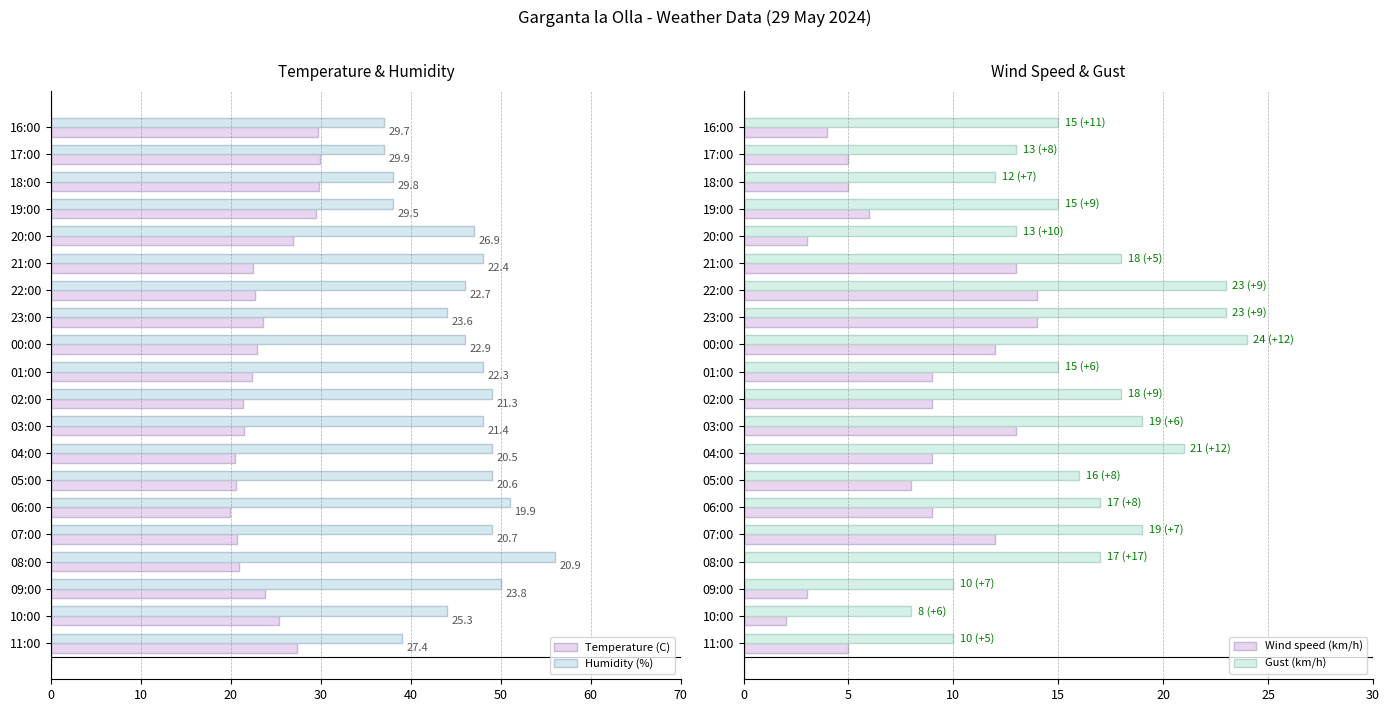

Reading left to right, extract all data points from this chart.

Temperature (C): 27.4	25.3	23.8	20.9	20.7	19.9	20.6	20.5	21.4	21.3	22.3	22.9	23.6	22.7	22.4	26.9	29.5	29.8	29.9	29.7
Humidity (%): 39.0	44.0	50.0	56.0	49.0	51.0	49.0	49.0	48.0	49.0	48.0	46.0	44.0	46.0	48.0	47.0	38.0	38.0	37.0	37.0
Wind speed (km/h): 5.0	2.0	3.0	0.0	12.0	9.0	8.0	9.0	13.0	9.0	9.0	12.0	14.0	14.0	13.0	3.0	6.0	5.0	5.0	4.0
Gust (km/h): 10.0	8.0	10.0	17.0	19.0	17.0	16.0	21.0	19.0	18.0	15.0	24.0	23.0	23.0	18.0	13.0	15.0	12.0	13.0	15.0